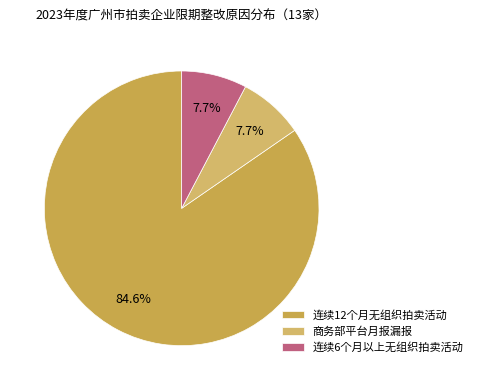

Count the number of slices in the pie.

3